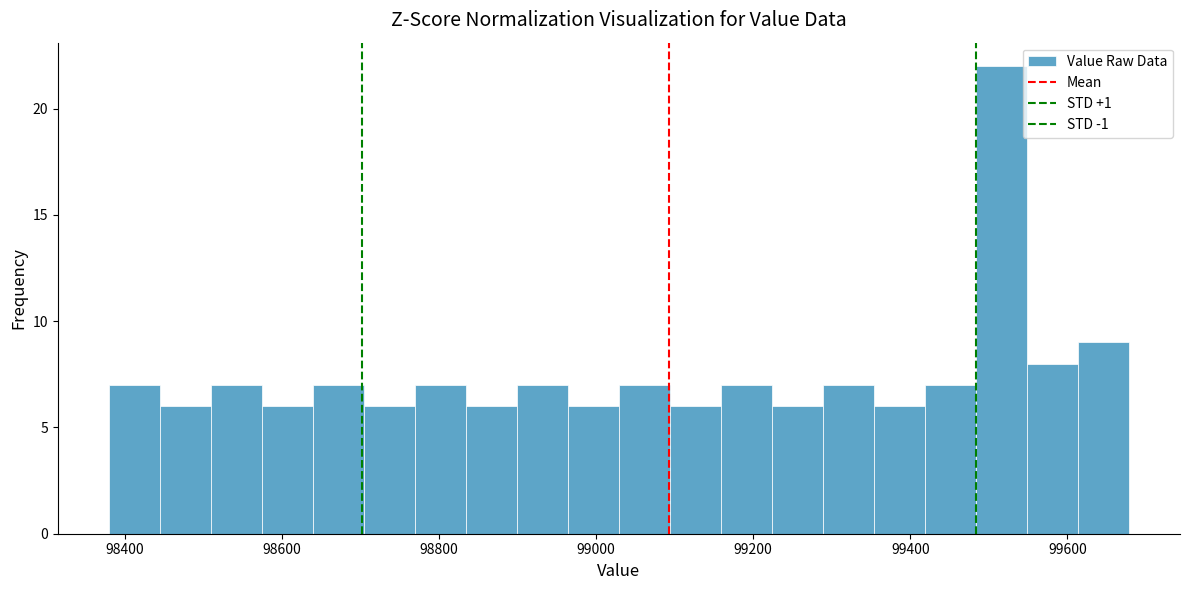

Around what value on the x-axis is the tallest bar? Give the approximate position of its centre, as read against the axis.

99520